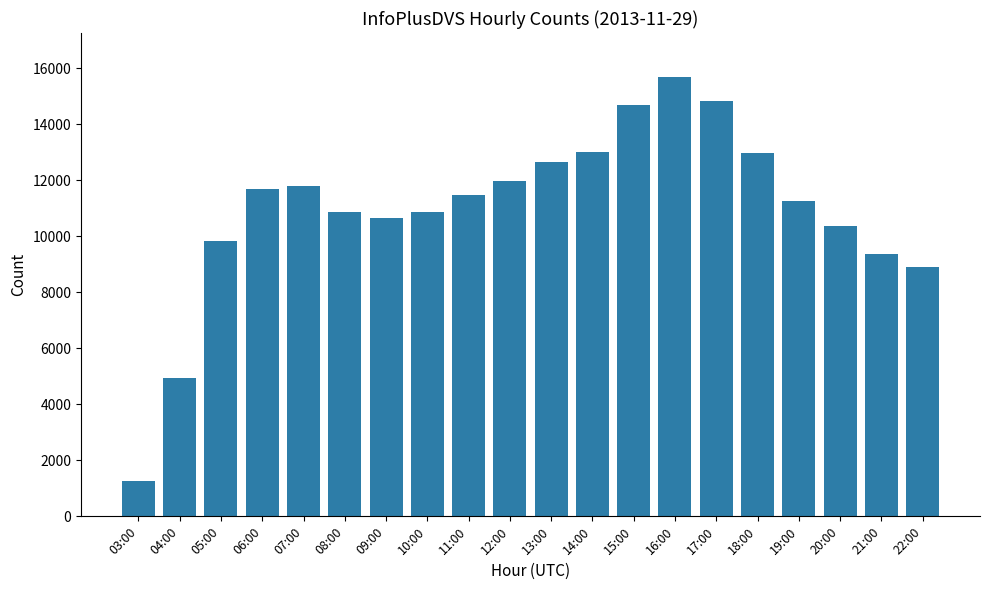

What is the sum of the values at 13:00 and 04:00?

17584